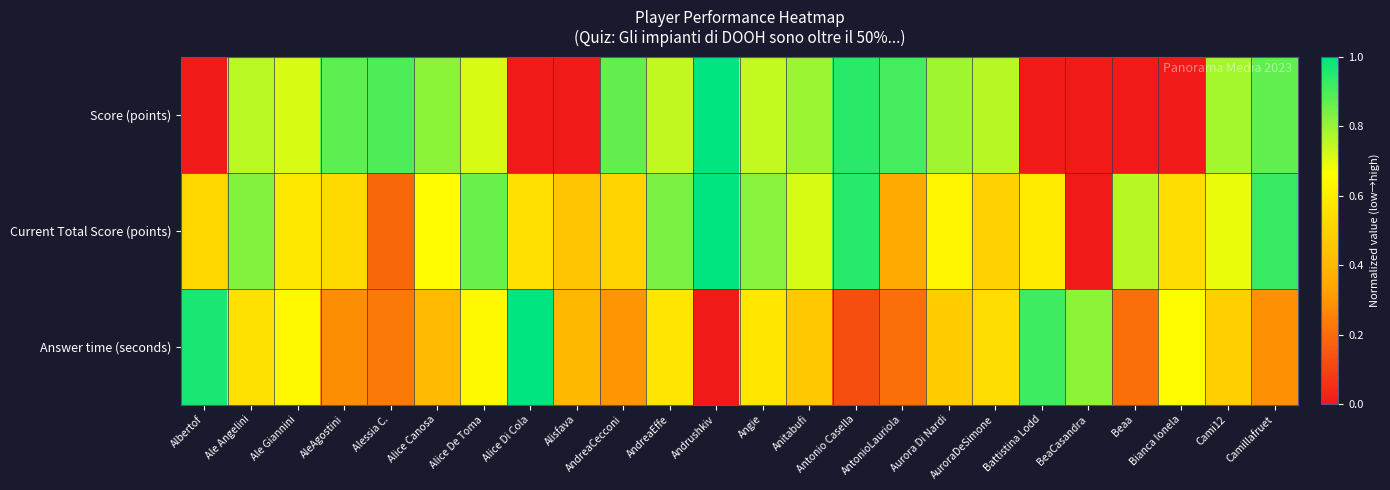

Reading right to left, list all the values displayed in this chart.

Score (points): Camillafruet=0.9	Cami12=0.8	Bianca Ionela=0.0	Beaa=0.0	BeaCasandra=0.0	Battistina Lodd=0.0	AuroraDeSimone=0.8	Aurora Di Nardi=0.8	AntonioLauriola=0.9	Antonio Casella=0.9	Anitabufi=0.8	Angie=0.7	Andrushkiv=1.0	AndreaEffe=0.7	AndreaCecconi=0.9	Alisfava=0.0	Alice Di Cola=0.0	Alice De Toma=0.7	Alice Canosa=0.8	Alessia C.=0.9	AleAgostini=0.9	Ale Giannini=0.7	Ale Angelini=0.8	Albertof=0.0
Current Total Score (points): Camillafruet=0.9	Cami12=0.7	Bianca Ionela=0.5	Beaa=0.8	BeaCasandra=0.0	Battistina Lodd=0.6	AuroraDeSimone=0.5	Aurora Di Nardi=0.6	AntonioLauriola=0.3	Antonio Casella=0.9	Anitabufi=0.7	Angie=0.8	Andrushkiv=1.0	AndreaEffe=0.8	AndreaCecconi=0.5	Alisfava=0.5	Alice Di Cola=0.6	Alice De Toma=0.9	Alice Canosa=0.7	Alessia C.=0.2	AleAgostini=0.5	Ale Giannini=0.6	Ale Angelini=0.8	Albertof=0.5
Answer time (seconds): Camillafruet=0.3	Cami12=0.5	Bianca Ionela=0.7	Beaa=0.2	BeaCasandra=0.8	Battistina Lodd=0.9	AuroraDeSimone=0.5	Aurora Di Nardi=0.5	AntonioLauriola=0.2	Antonio Casella=0.1	Anitabufi=0.5	Angie=0.6	Andrushkiv=0.0	AndreaEffe=0.6	AndreaCecconi=0.3	Alisfava=0.4	Alice Di Cola=1.0	Alice De Toma=0.6	Alice Canosa=0.4	Alessia C.=0.2	AleAgostini=0.3	Ale Giannini=0.6	Ale Angelini=0.6	Albertof=1.0